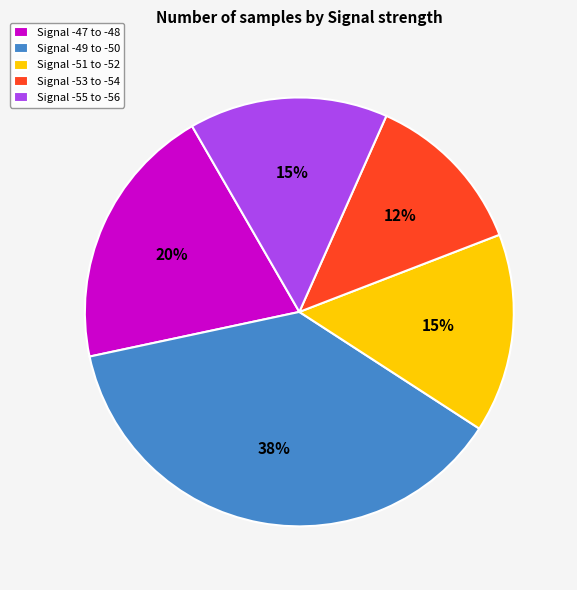

Which category has the smallest portion of the pie?

Signal -53 to -54